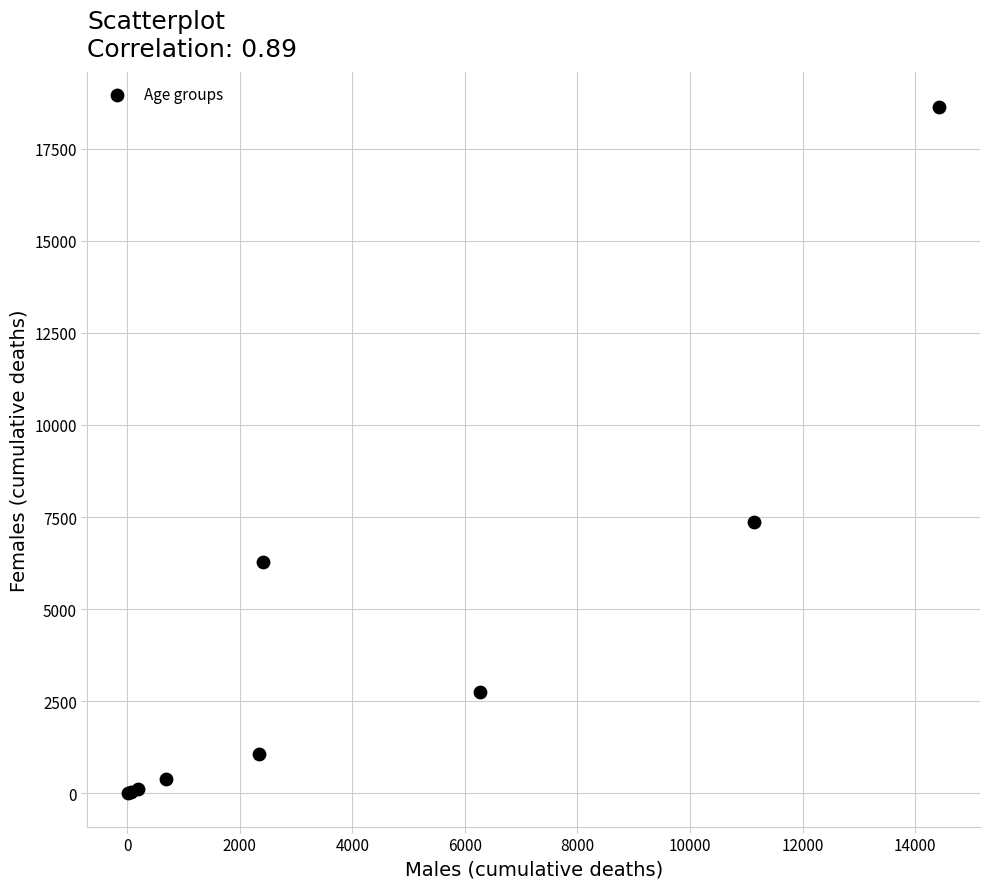

What Y value in the scatter plot is closest to 9327?

7374